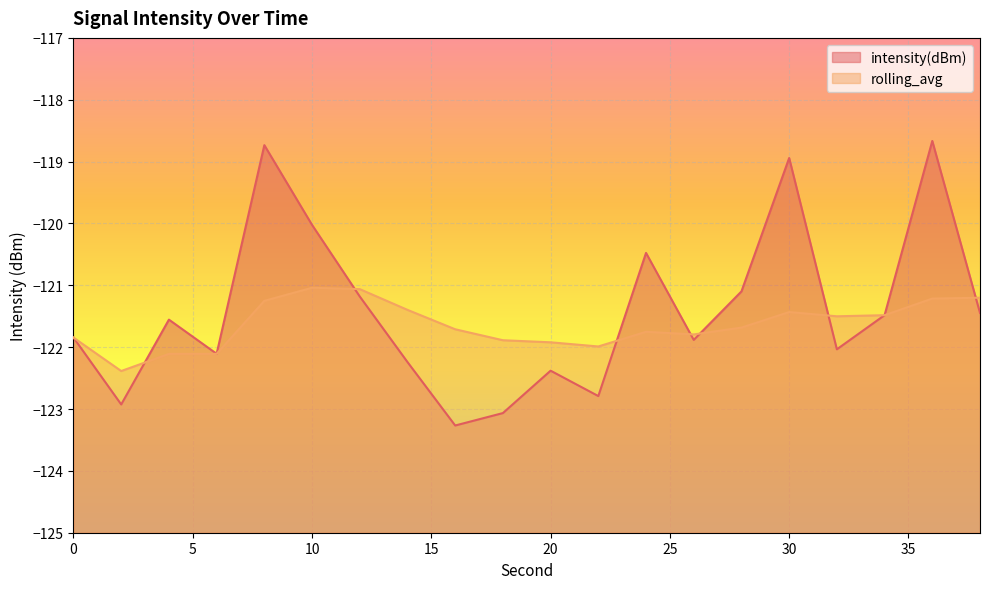

Rank the series at 2 from highest to lowest value.

rolling_avg, intensity(dBm)